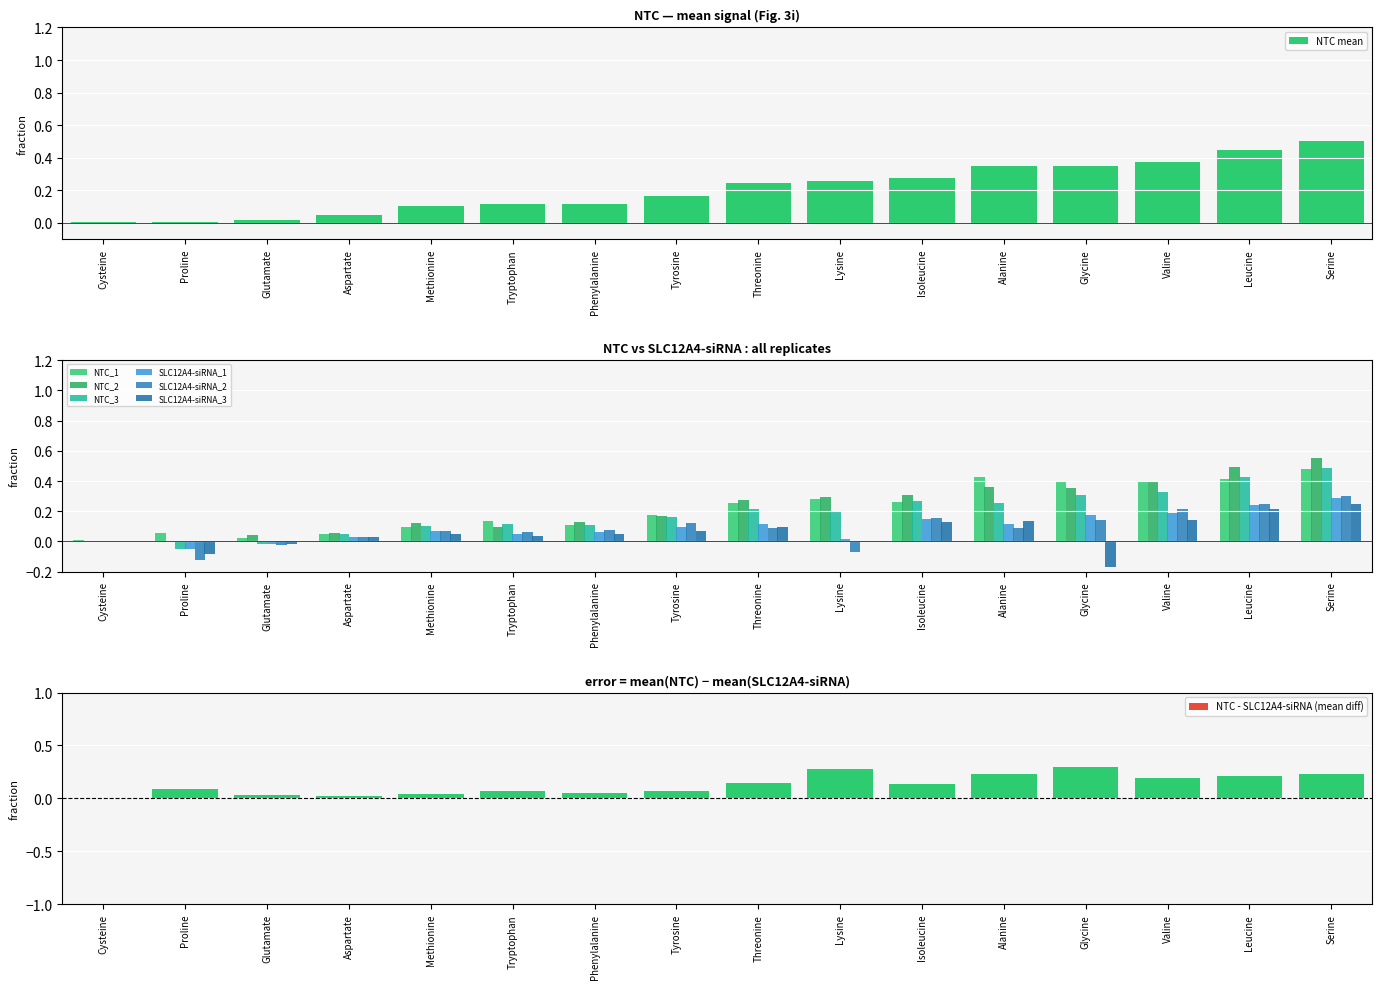

At how many categories does at least one series exceed 0?

16